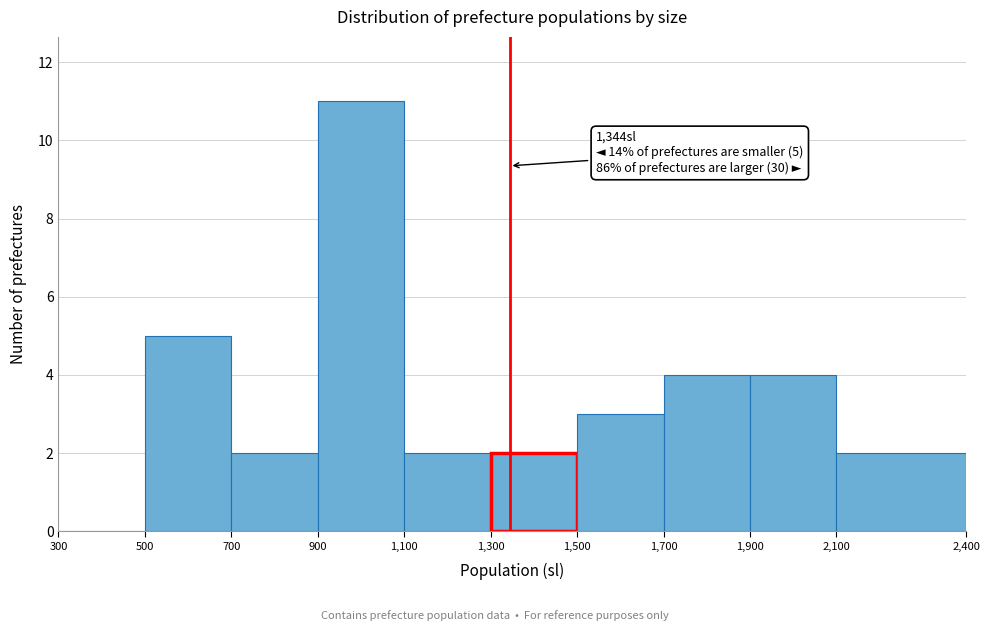

Which range on the x-axis has the tallest bar?

900 to 1,100